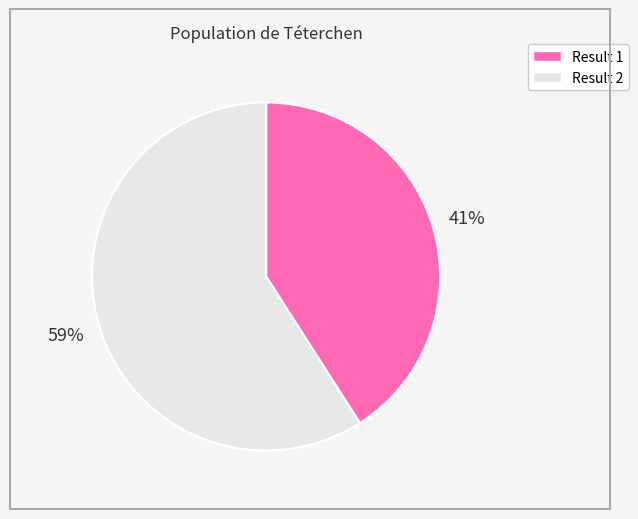

To the nearest percent, what is the difference between the largest and smallest slice percentages?

18%